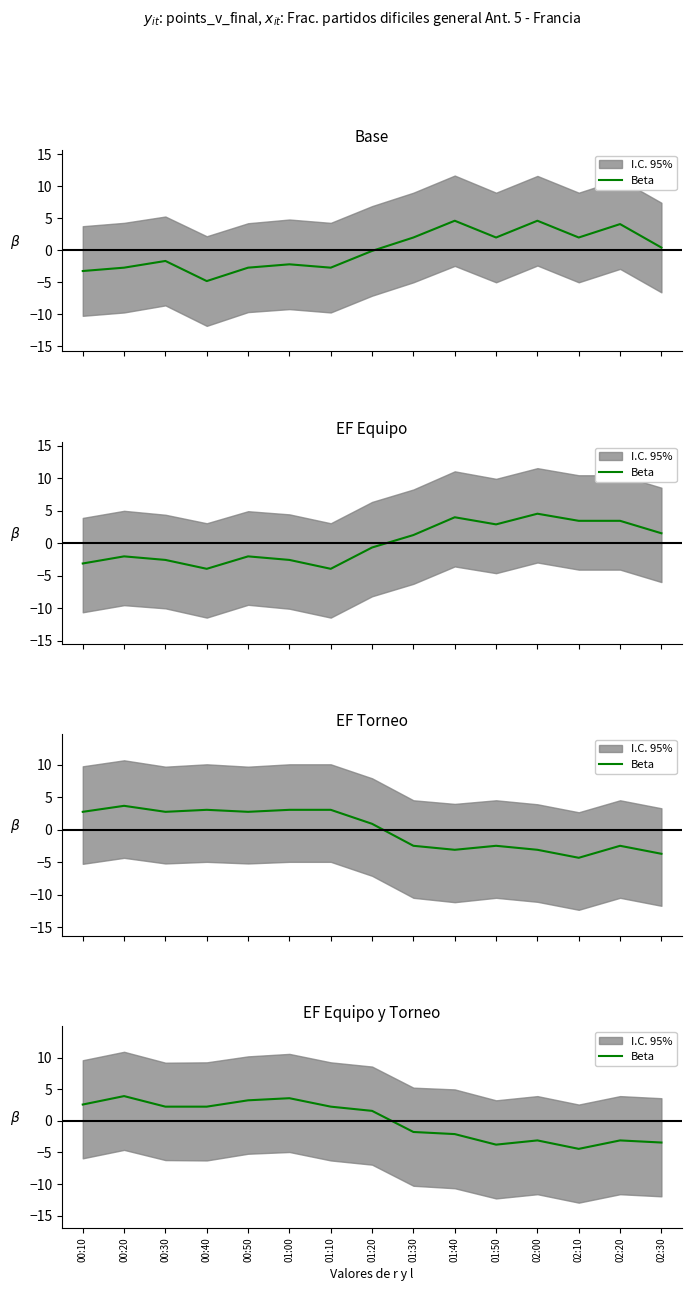

What is the label of the 8th point from the left?

01:20